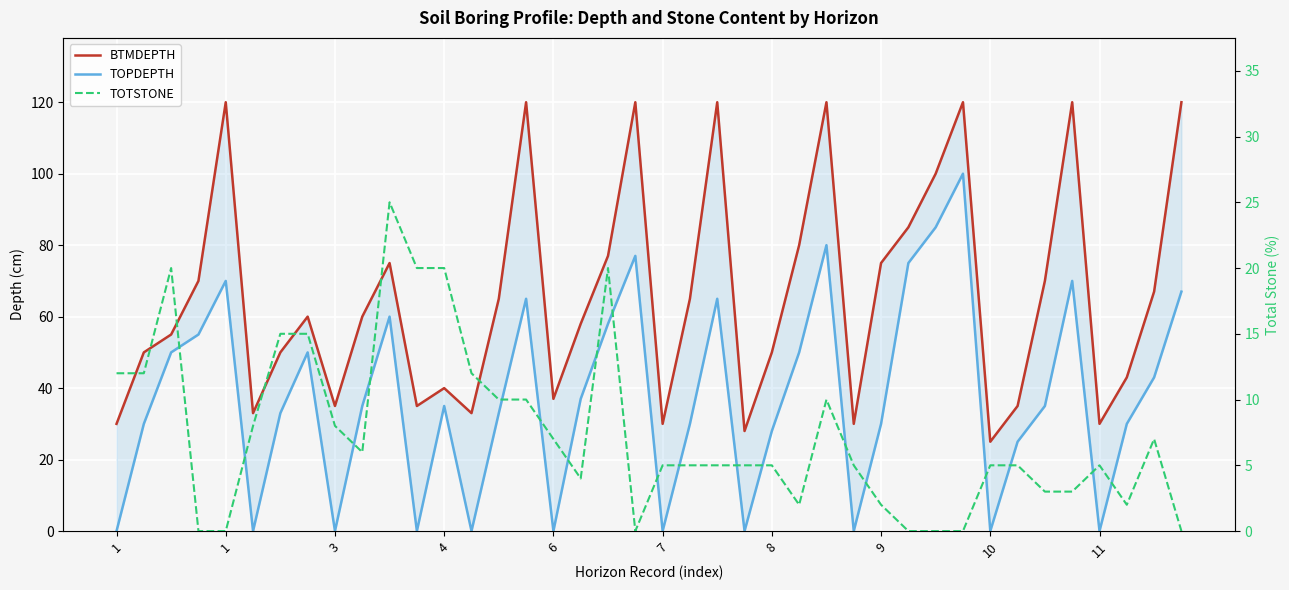

What is the difference between the second highest and minimum values in the TOPDEPTH series?

85